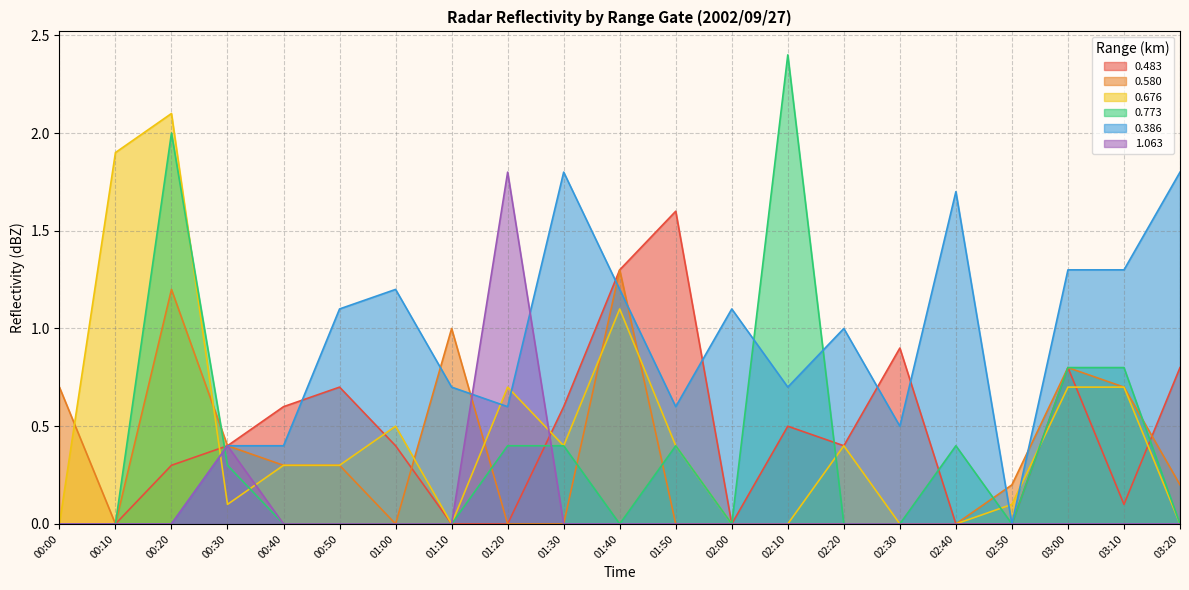

What is the total value across all series at 00:10?

1.9